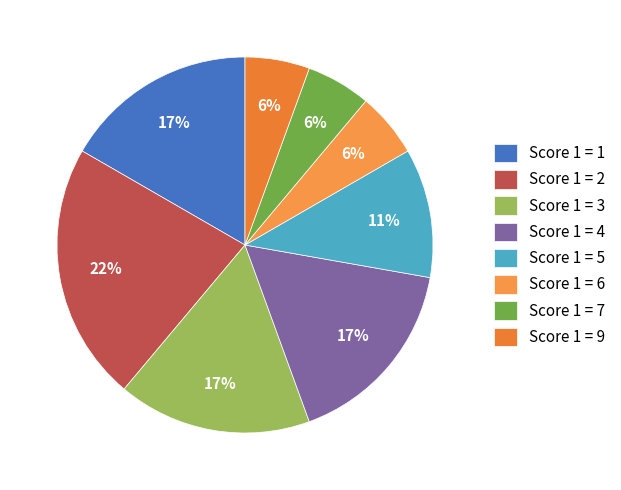

Count the number of slices in the pie.

8